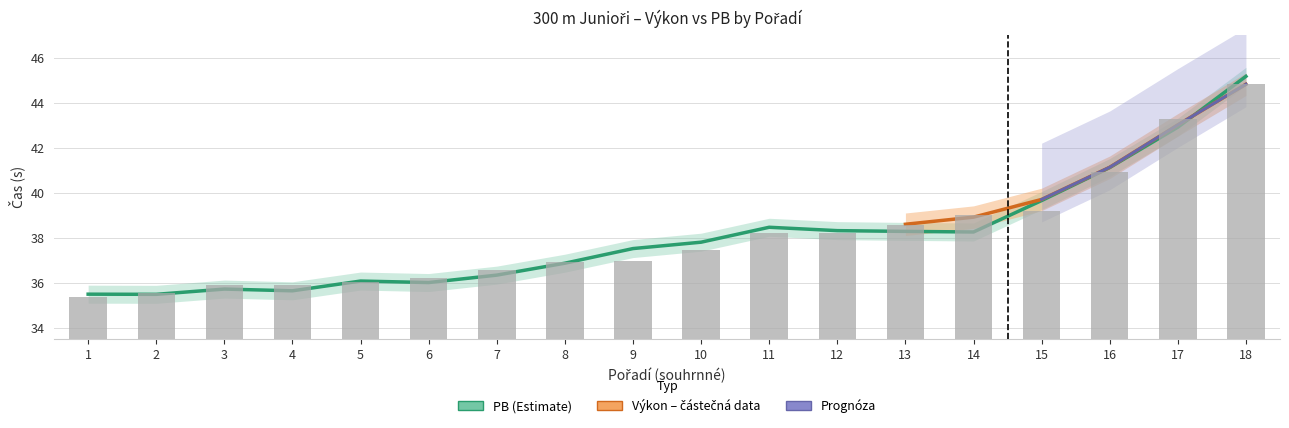

What is the difference between the values at 11 and 7?

1.6